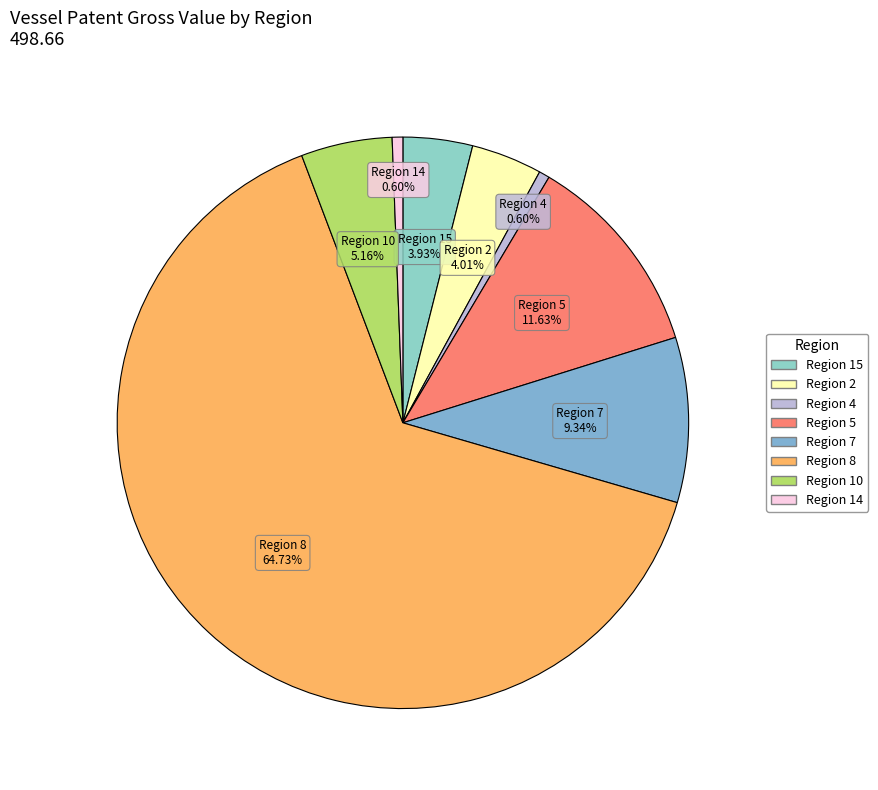

Is it true that Region 5 is 1% of the pie?

False